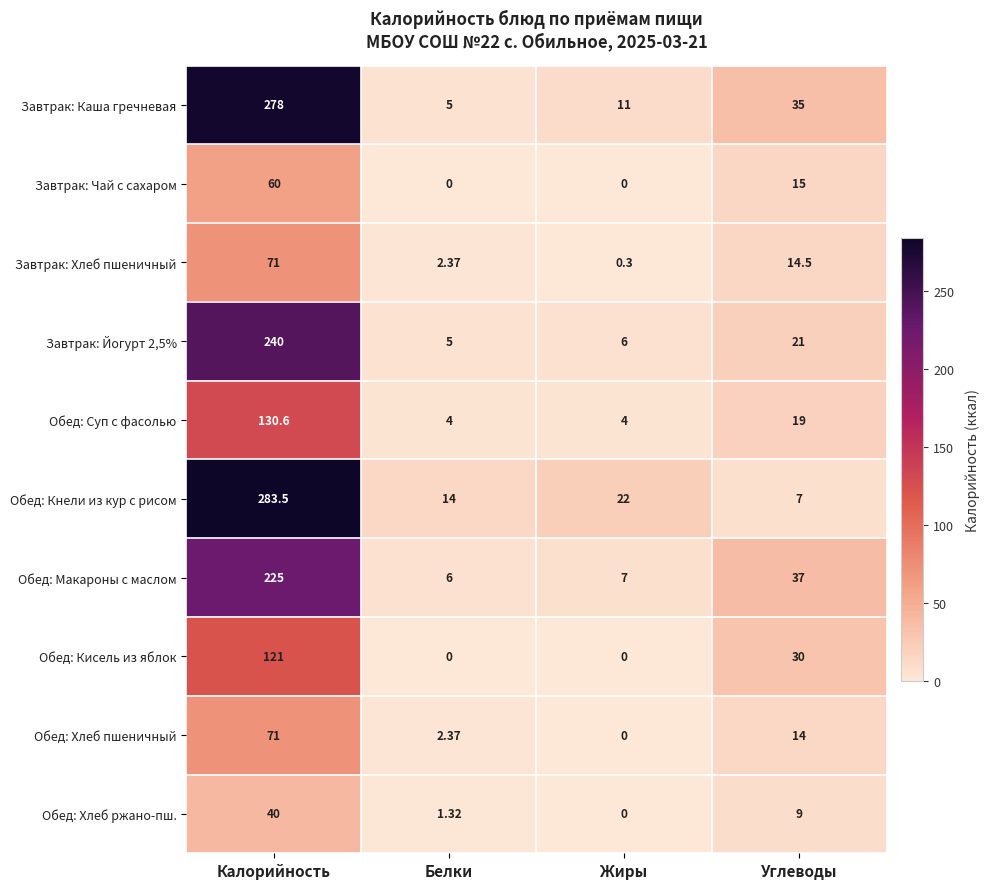

Which category has the highest value in the Обед: Хлеб пшеничный series?

Калорийность